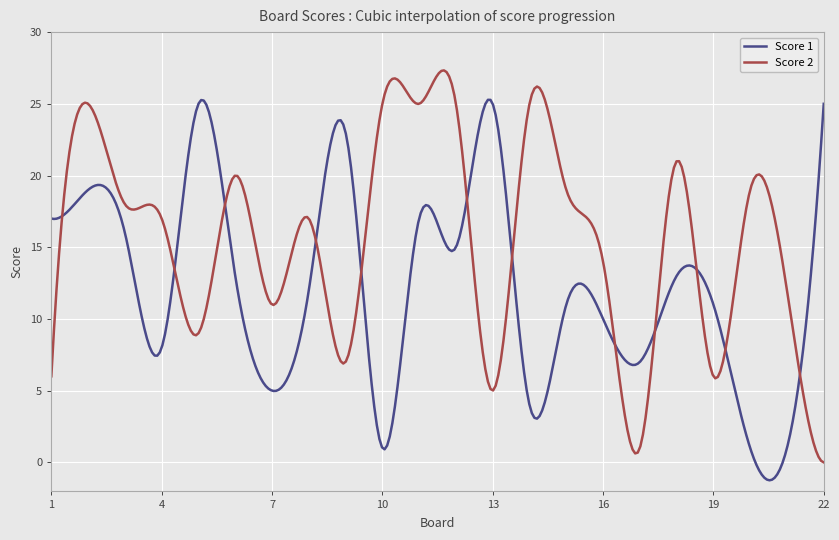

Which series has the largest total across all categories?

Score 2